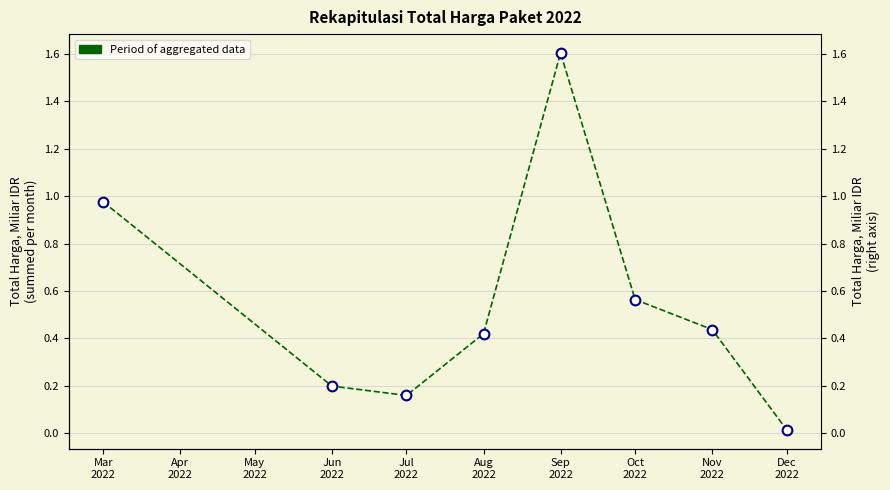

How many lines are shown in the chart?

1